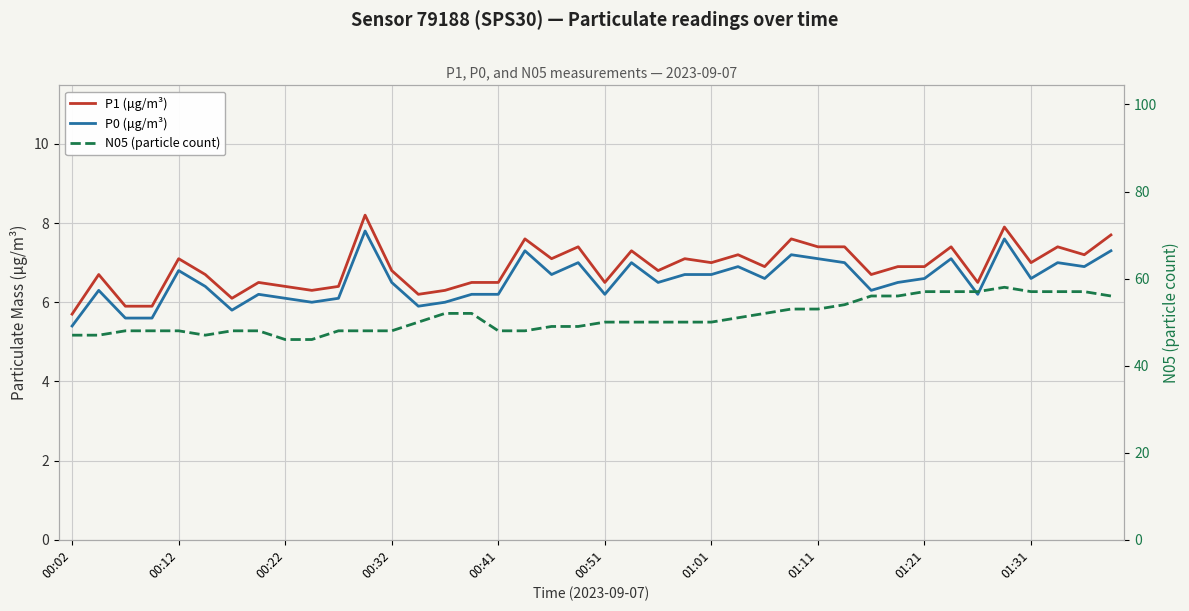

Is it true that P1 (μg/m³) equals 7.2 at 25?

True